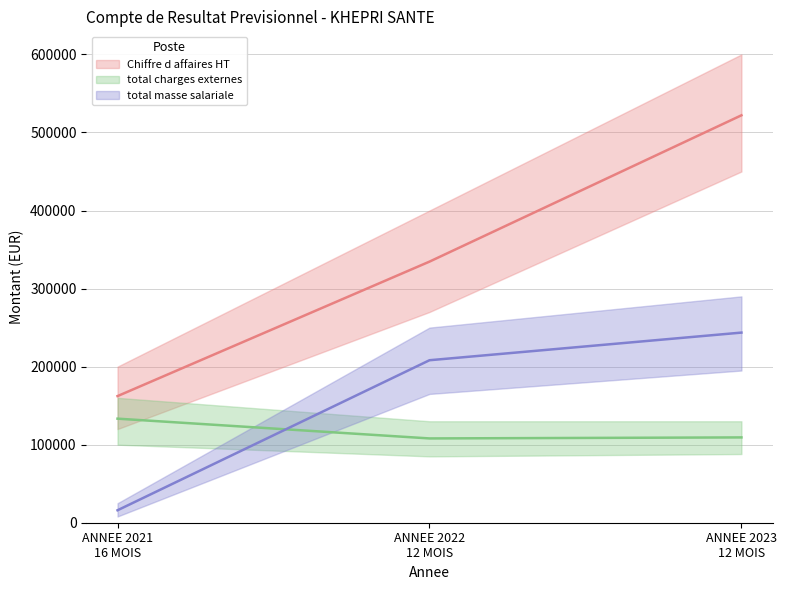

What is the total value across all series at ANNEE 2023
12 MOIS?

874910